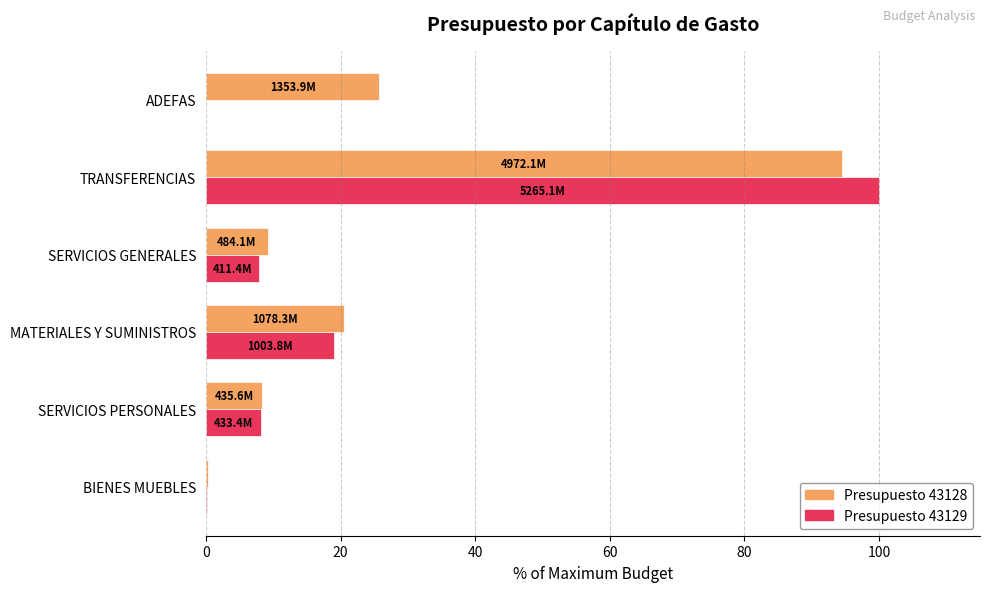

At which label is Presupuesto 43128 closest to 47?

ADEFAS